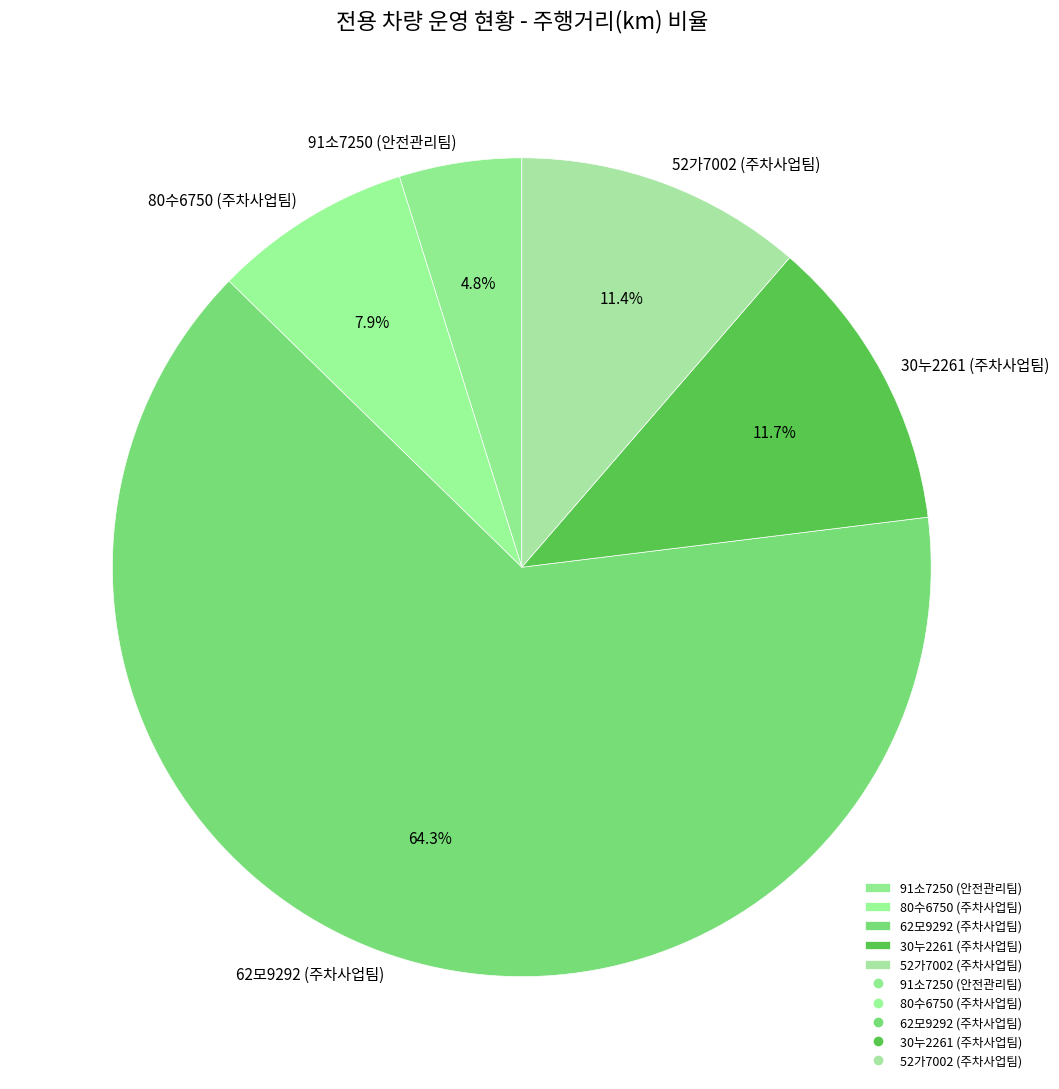

Which slice represents more than half of the pie?

62모9292 (주차사업팀)